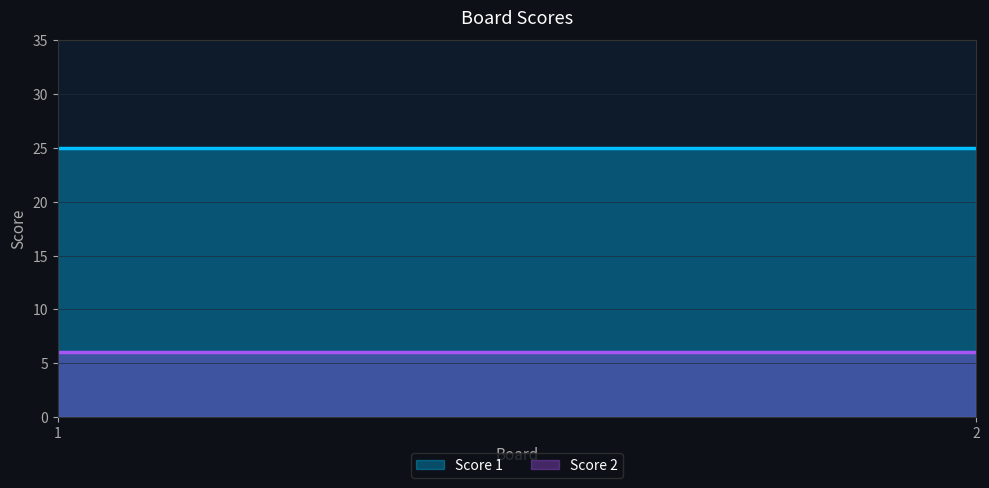

How many data points does each series have?

2